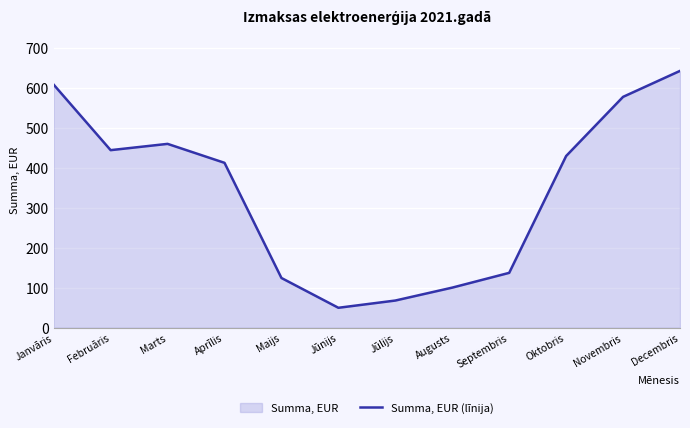

Where is the first local maximum?

Marts